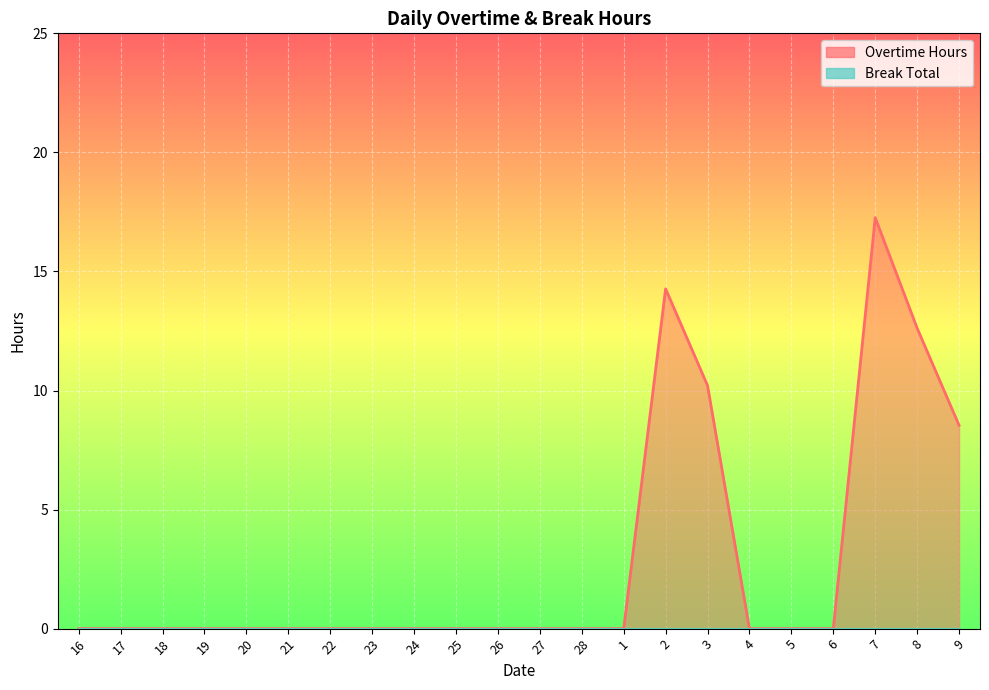

How many values exceed 0?

5